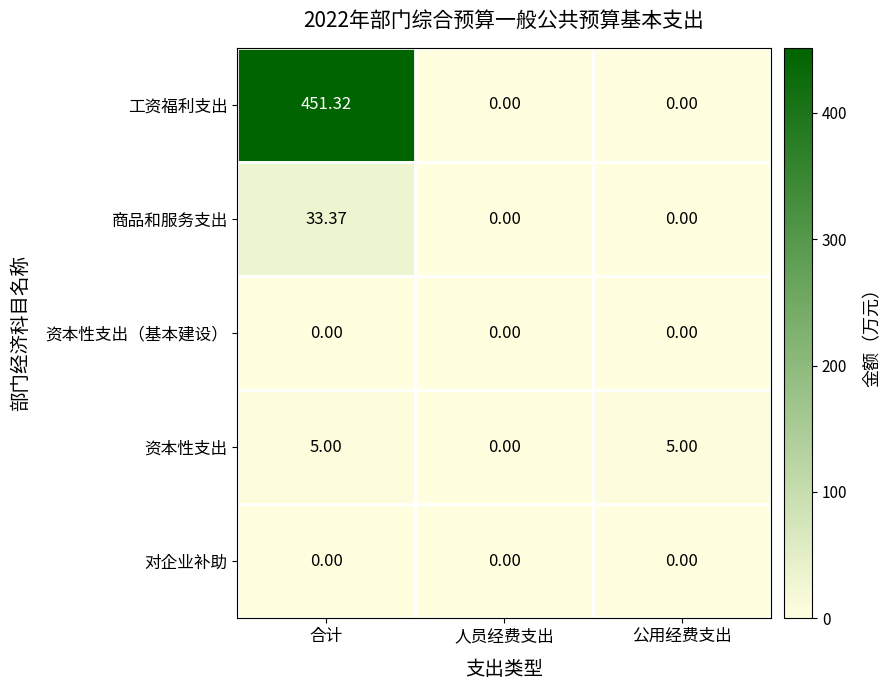

Is the value of 商品和服务支出 at 合计 greater than the value of 资本性支出 at 人员经费支出?

Yes